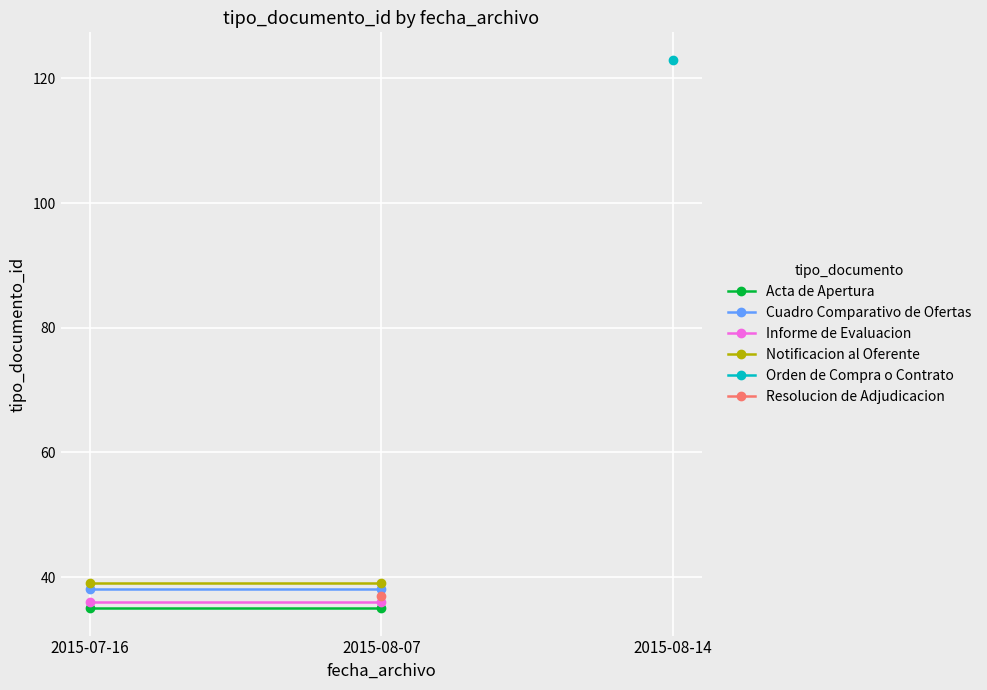

The value of Notificacion al Oferente at 2015-07-16 is 39. True or false?

True